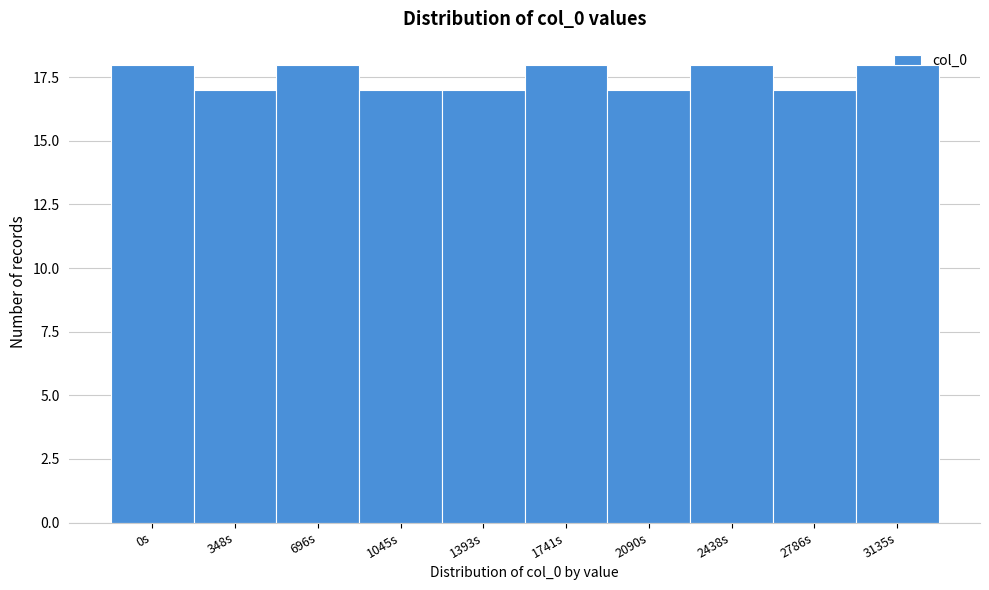

What is the ratio of the value at 1393s to the value at 3135s?

0.9